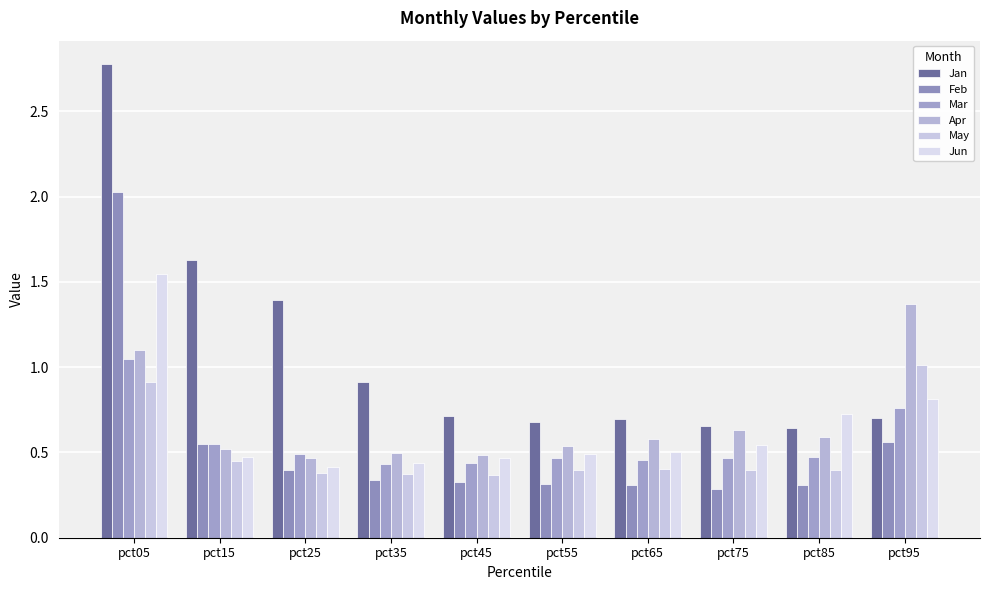

How many bars are there in total?

60